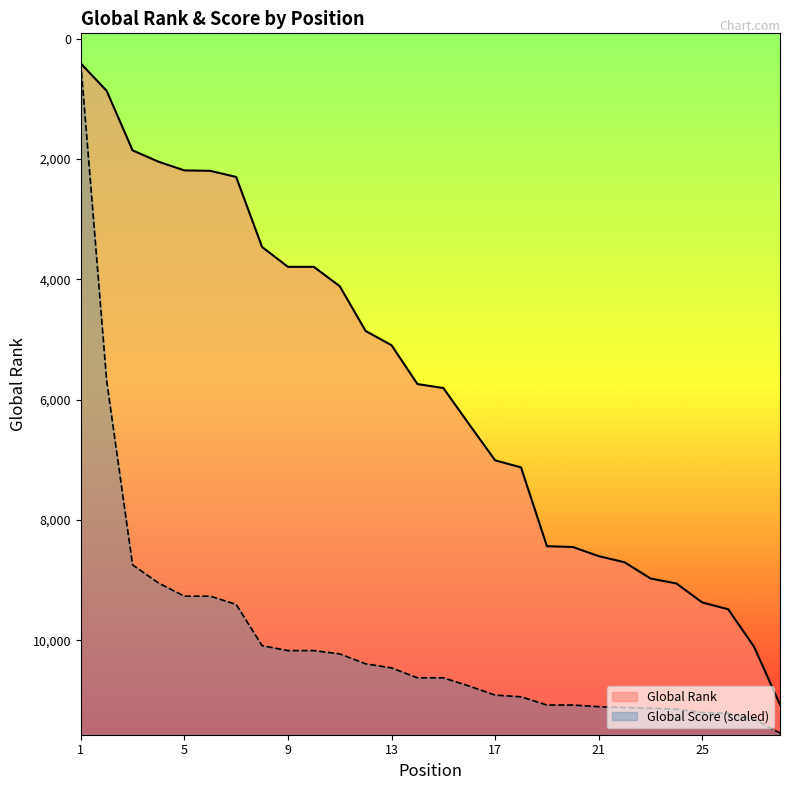

Which label corresponds to the largest value in the chart?

28